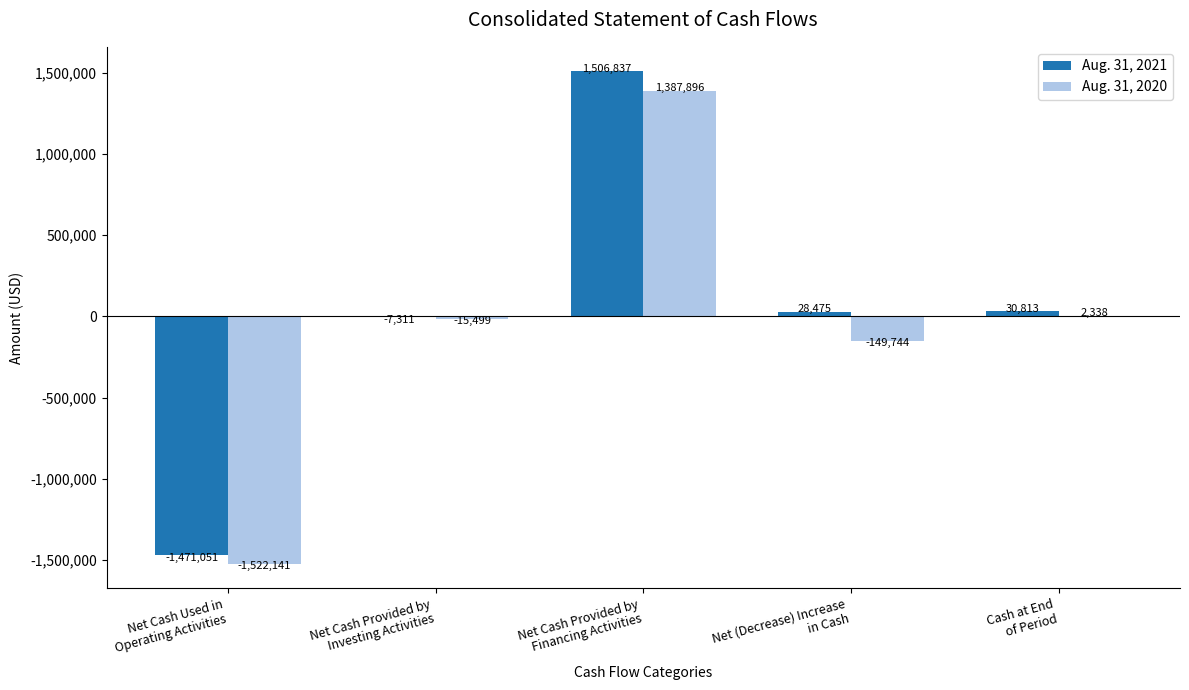

What is the sum of all Aug. 31, 2021 values?

87763